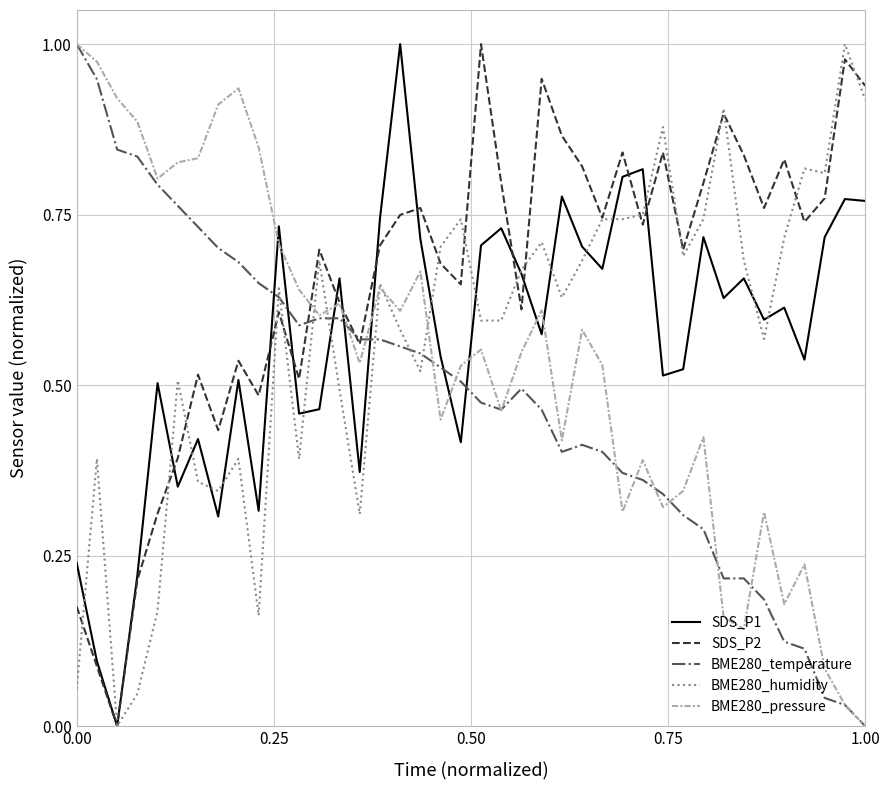

What are all the series names shown in the legend?

SDS_P1, SDS_P2, BME280_temperature, BME280_humidity, BME280_pressure